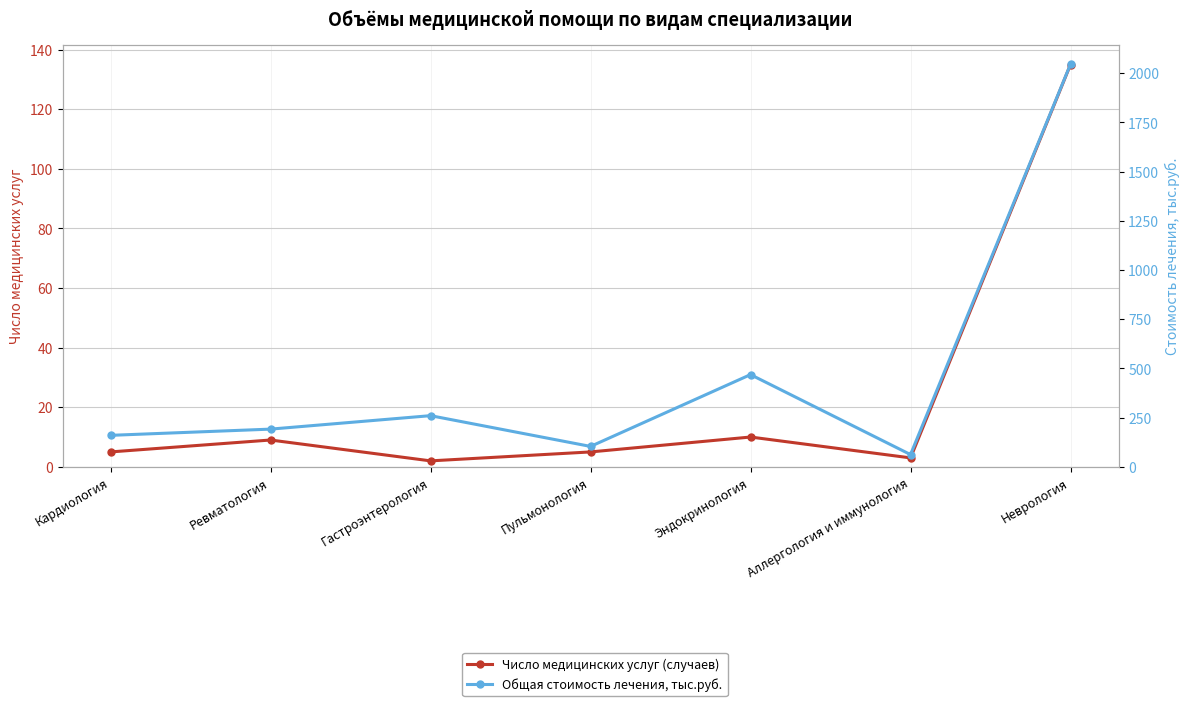

At which label does Число медицинских услуг (случаев) reach its peak?

Неврология